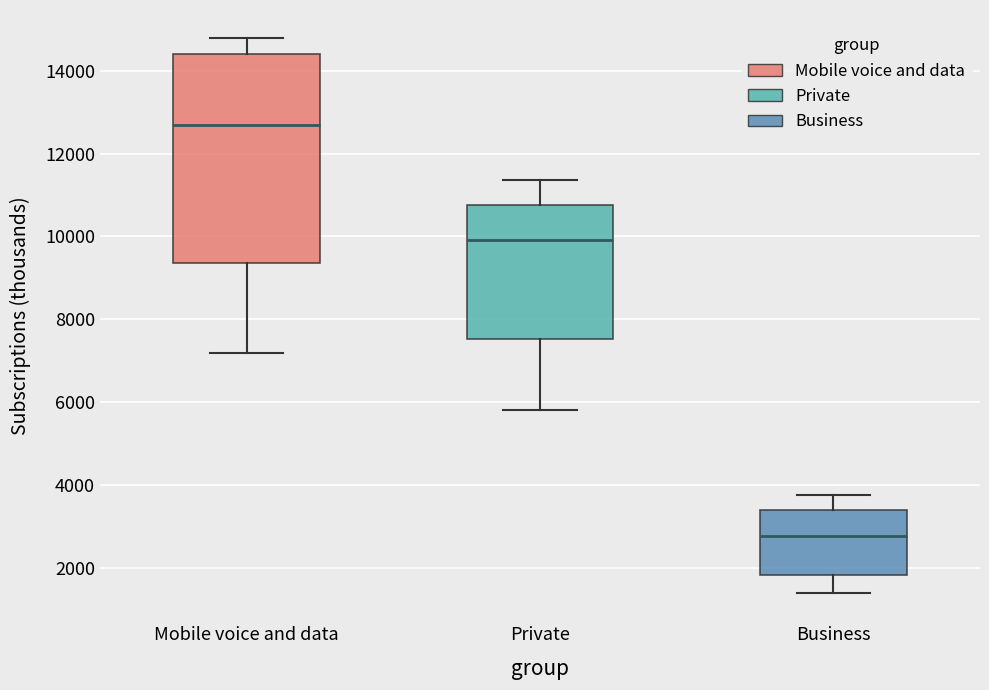

Which box has the lowest median line?

Business